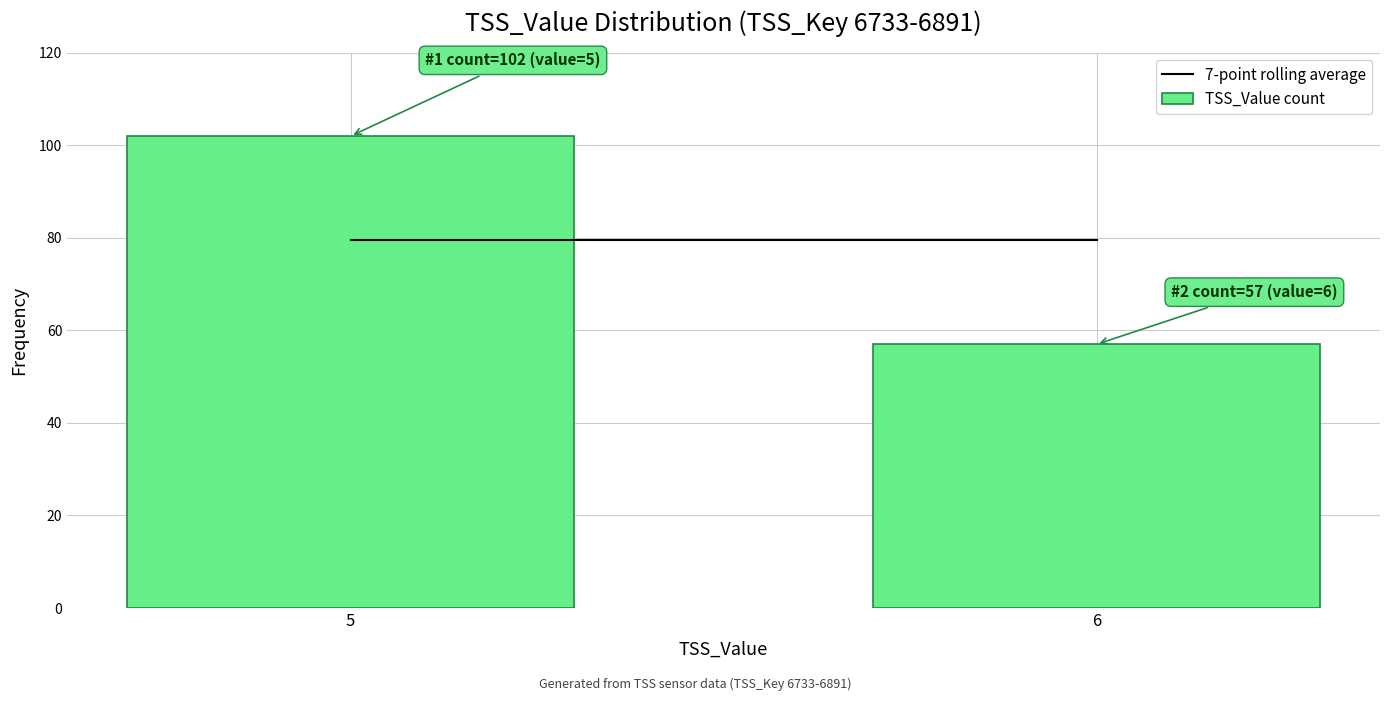

Reading left to right, extract all data points from this chart.

102	57